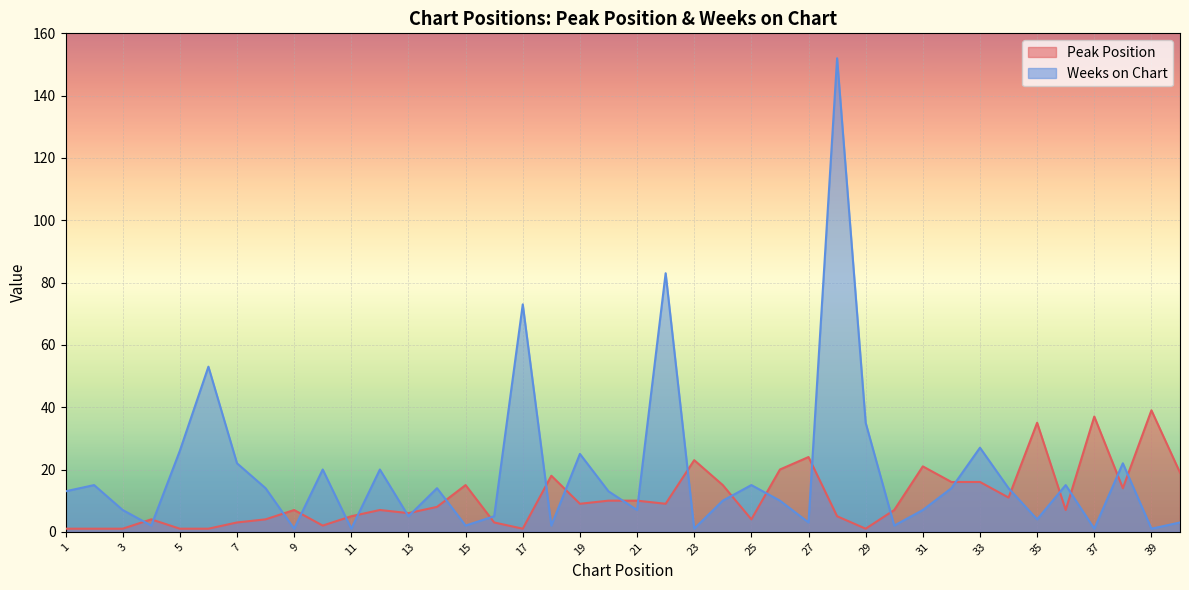

List the series in order of their overall mean, highest first.

Weeks on Chart, Peak Position